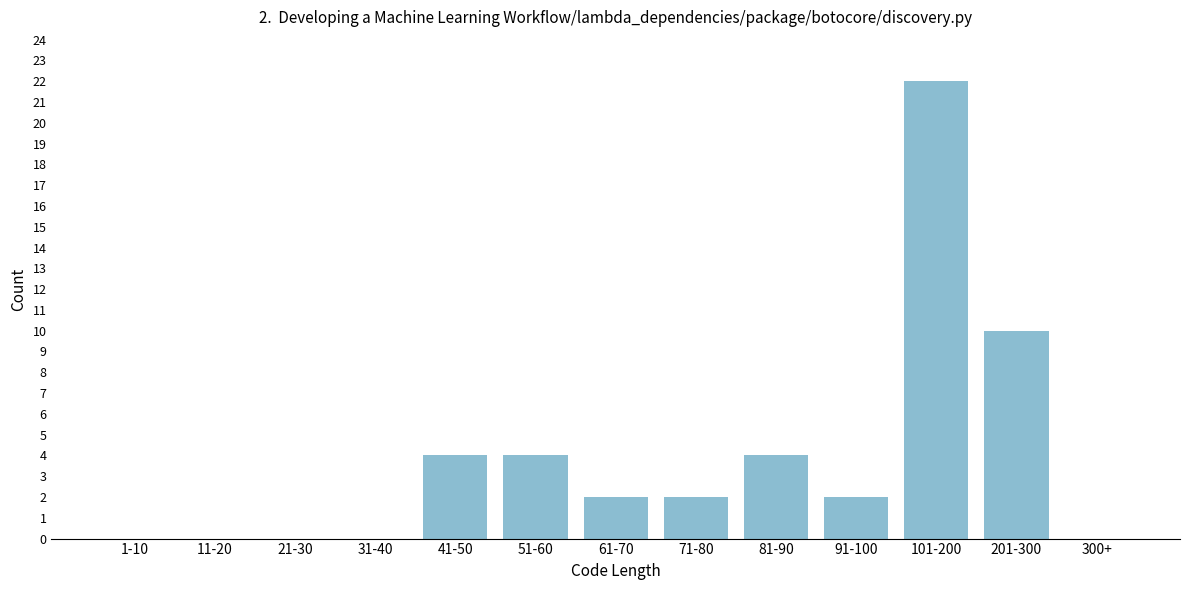

Reading left to right, list all the values displayed in this chart.

1-10=0	11-20=0	21-30=0	31-40=0	41-50=4	51-60=4	61-70=2	71-80=2	81-90=4	91-100=2	101-200=22	201-300=10	300+=0